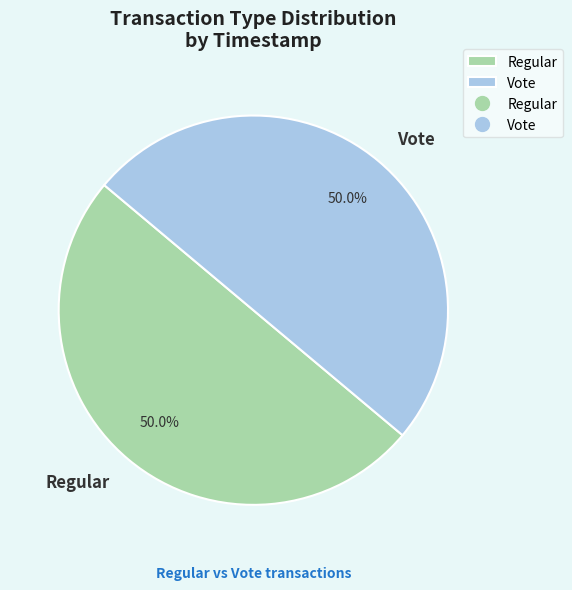

Is the sum of Regular and Vote greater than half?

Yes